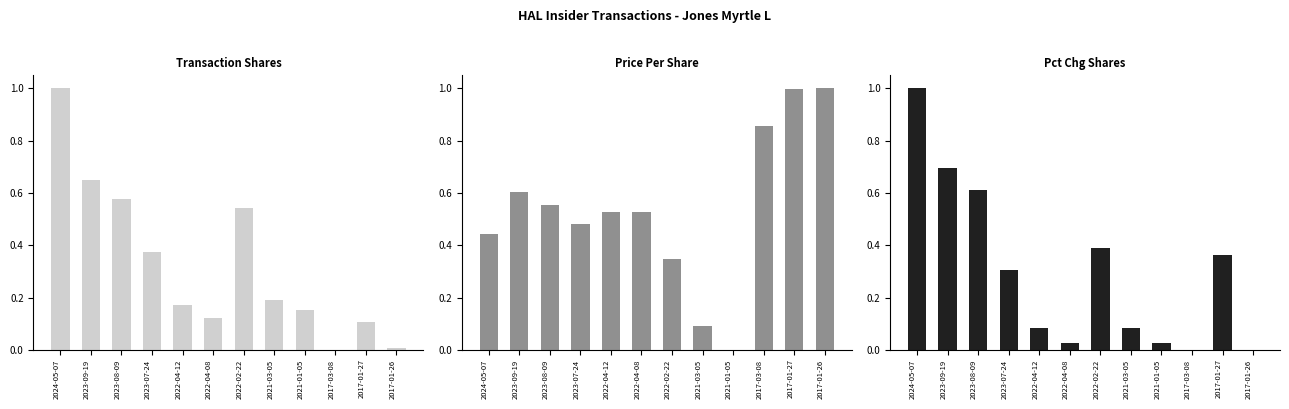

Which series has the largest total across all categories?

Price Per Share